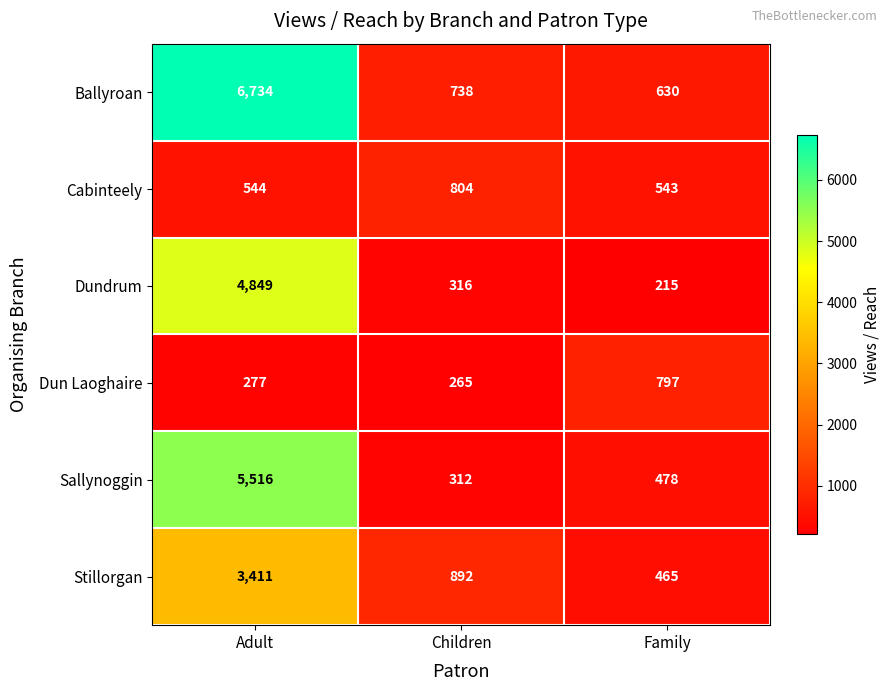

Reading left to right, what are all the values shown in this chart?

Ballyroan: Adult=6734	Children=738	Family=630
Cabinteely: Adult=544	Children=804	Family=543
Dundrum: Adult=4849	Children=316	Family=215
Dun Laoghaire: Adult=277	Children=265	Family=797
Sallynoggin: Adult=5516	Children=312	Family=478
Stillorgan: Adult=3411	Children=892	Family=465